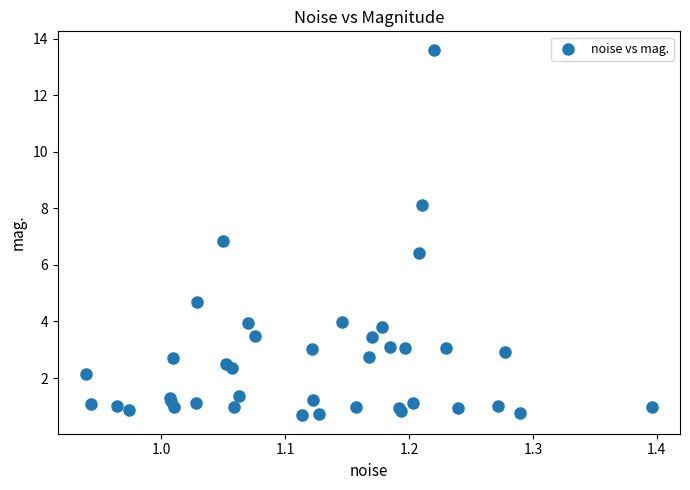

What Y value in the scatter plot is closest to 7?

6.9